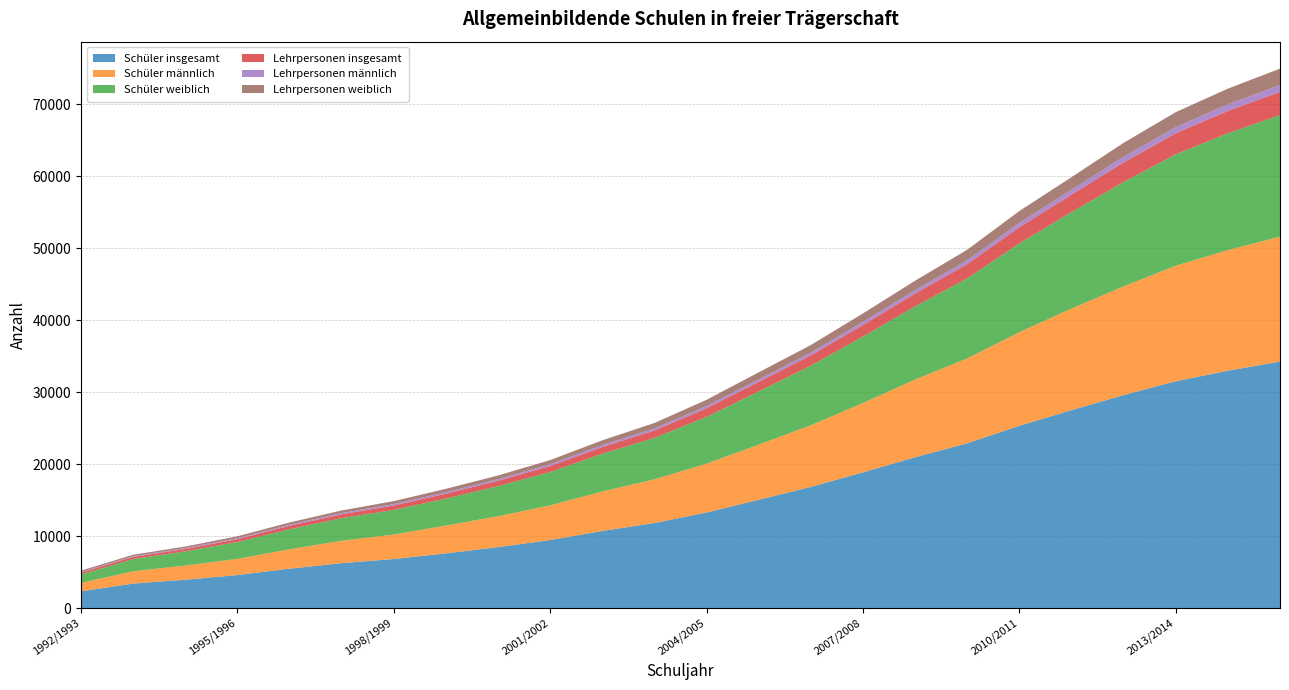

Reading left to right, transcribe all the data shown in this chart.

Schüler insgesamt: 1992/1993=2342	1993/1994=3410	1994/1995=3945	1995/1996=4595	1996/1997=5481	1997/1998=6250	1998/1999=6823	1999/2000=7610	2000/2001=8471	2001/2002=9455	2002/2003=10720	2003/2004=11821	2004/2005=13284	2005/2006=15050	2006/2007=16833	2007/2008=18859	2008/2009=20956	2009/2010=22896	2010/2011=25325	2011/2012=27495	2012/2013=29589	2013/2014=31511	2014/2015=32976	2015/2016=34238
Schüler männlich: 1992/1993=1169	1993/1994=1711	1994/1995=1976	1995/1996=2246	1996/1997=2694	1997/1998=3113	1998/1999=3398	1999/2000=3856	2000/2001=4291	2001/2002=4822	2002/2003=5483	2003/2004=6067	2004/2005=6777	2005/2006=7656	2006/2007=8565	2007/2008=9623	2008/2009=10793	2009/2010=11785	2010/2011=12998	2011/2012=14111	2012/2013=15095	2013/2014=16041	2014/2015=16746	2015/2016=17351
Schüler weiblich: 1992/1993=1173	1993/1994=1699	1994/1995=1969	1995/1996=2349	1996/1997=2787	1997/1998=3137	1998/1999=3425	1999/2000=3754	2000/2001=4180	2001/2002=4633	2002/2003=5237	2003/2004=5754	2004/2005=6507	2005/2006=7394	2006/2007=8268	2007/2008=9236	2008/2009=10163	2009/2010=11111	2010/2011=12327	2011/2012=13384	2012/2013=14494	2013/2014=15470	2014/2015=16230	2015/2016=16887
Lehrpersonen insgesamt: 1992/1993=263	1993/1994=300	1994/1995=333	1995/1996=395	1996/1997=467	1997/1998=534	1998/1999=609	1999/2000=676	2000/2001=741	2001/2002=828	2002/2003=934	2003/2004=1036	2004/2005=1183	2005/2006=1324	2006/2007=1437	2007/2008=1605	2008/2009=1780	2009/2010=1990	2010/2011=2251	2011/2012=2431	2012/2013=2719	2013/2014=2929	2014/2015=3095	2015/2016=3223
Lehrpersonen männlich: 1992/1993=73	1993/1994=99	1994/1995=111	1995/1996=134	1996/1997=157	1997/1998=175	1998/1999=193	1999/2000=206	2000/2001=225	2001/2002=252	2002/2003=267	2003/2004=282	2004/2005=312	2005/2006=344	2006/2007=376	2007/2008=420	2008/2009=458	2009/2010=524	2010/2011=597	2011/2012=682	2012/2013=778	2013/2014=842	2014/2015=925	2015/2016=955
Lehrpersonen weiblich: 1992/1993=190	1993/1994=201	1994/1995=222	1995/1996=261	1996/1997=310	1997/1998=359	1998/1999=416	1999/2000=470	2000/2001=516	2001/2002=576	2002/2003=667	2003/2004=754	2004/2005=871	2005/2006=980	2006/2007=1061	2007/2008=1185	2008/2009=1322	2009/2010=1466	2010/2011=1654	2011/2012=1749	2012/2013=1941	2013/2014=2087	2014/2015=2170	2015/2016=2268